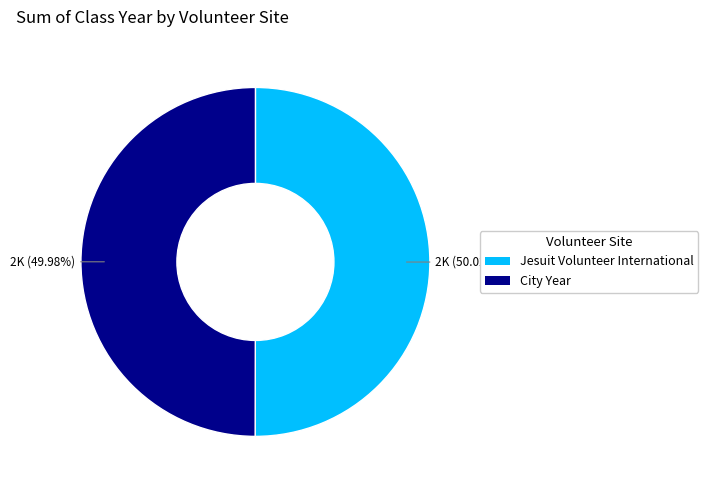

The City Year slice represents 64% of the pie. True or false?

False